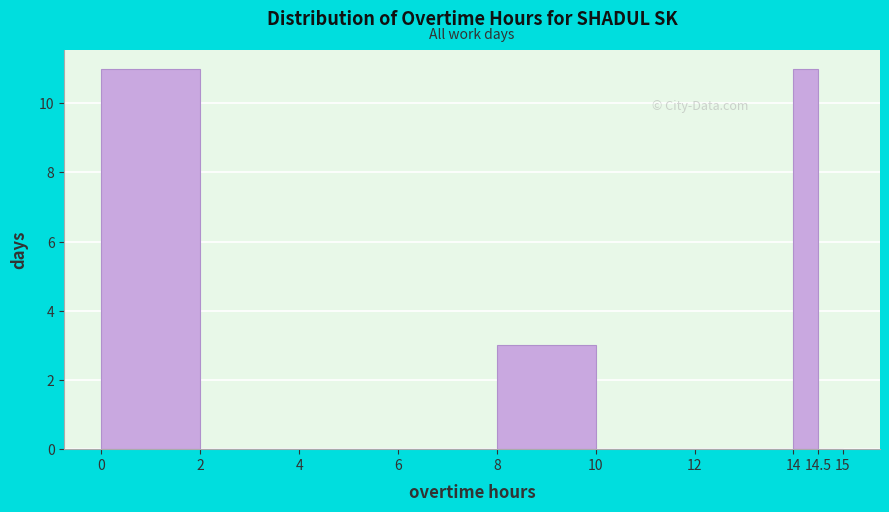

How tall is the bar that spans 8 to 10 on the x-axis? The values are not printed on the chart, so give them approximately, as read against the axis.

3